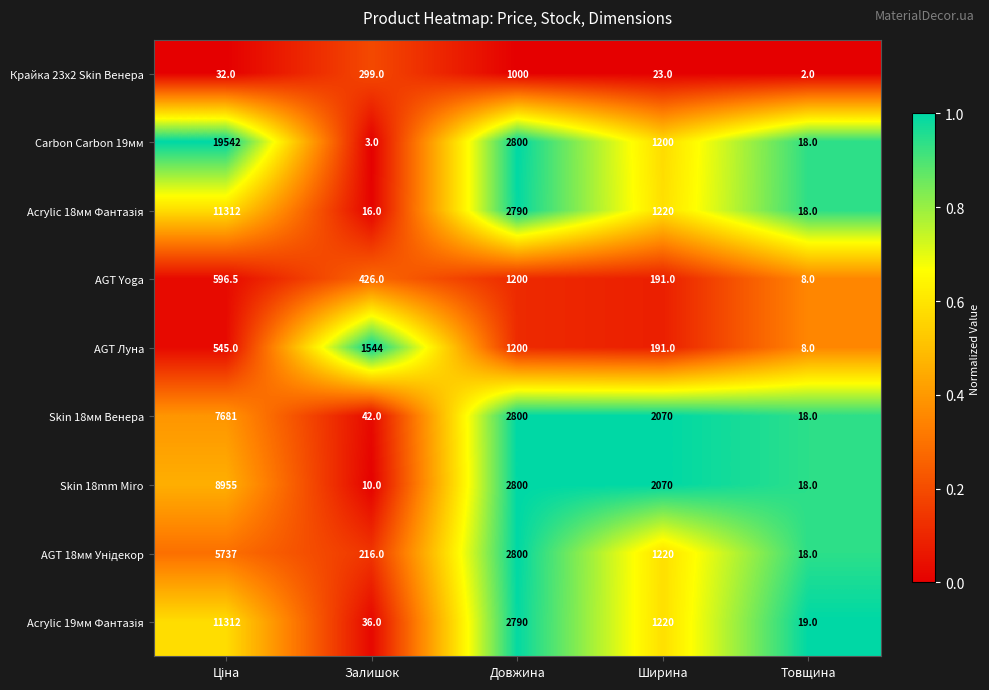

Which series has the widest spread of values?

Carbon Carbon 19мм